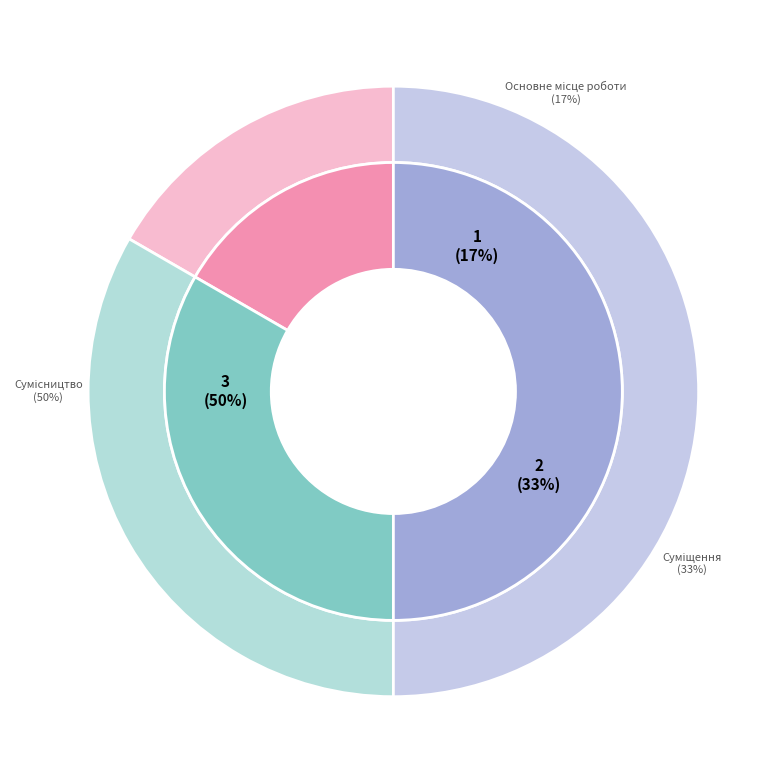

How many segments does this pie chart have?

3